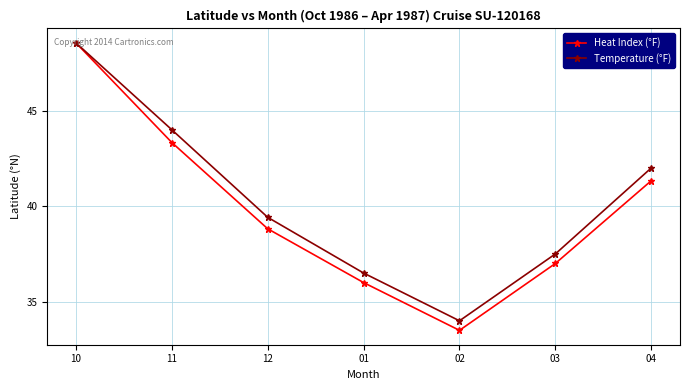

At which category does Temperature (°F) reach its first local valley?

02